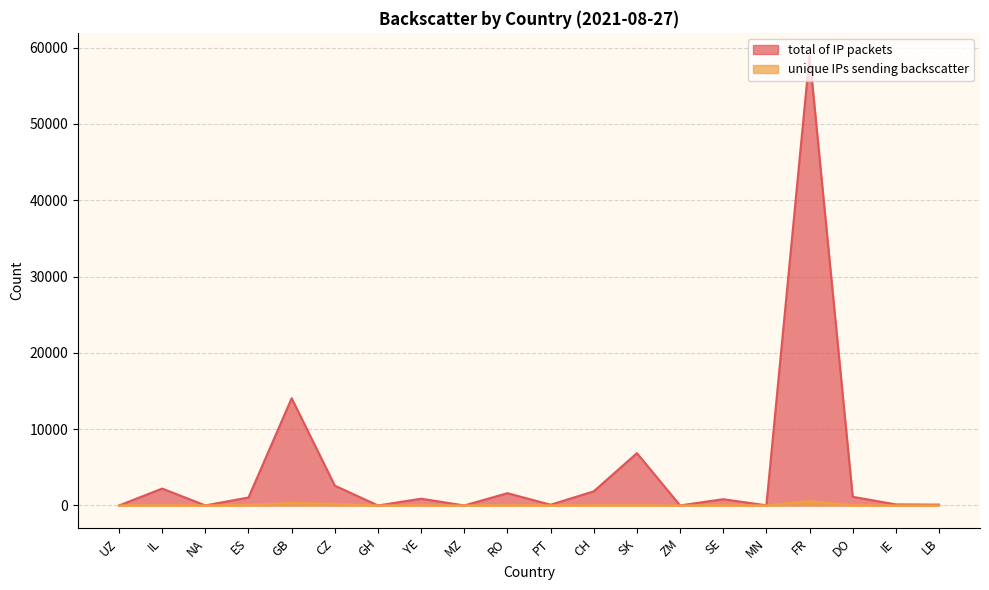

What are all the series names shown in the legend?

total of IP packets, unique IPs sending backscatter